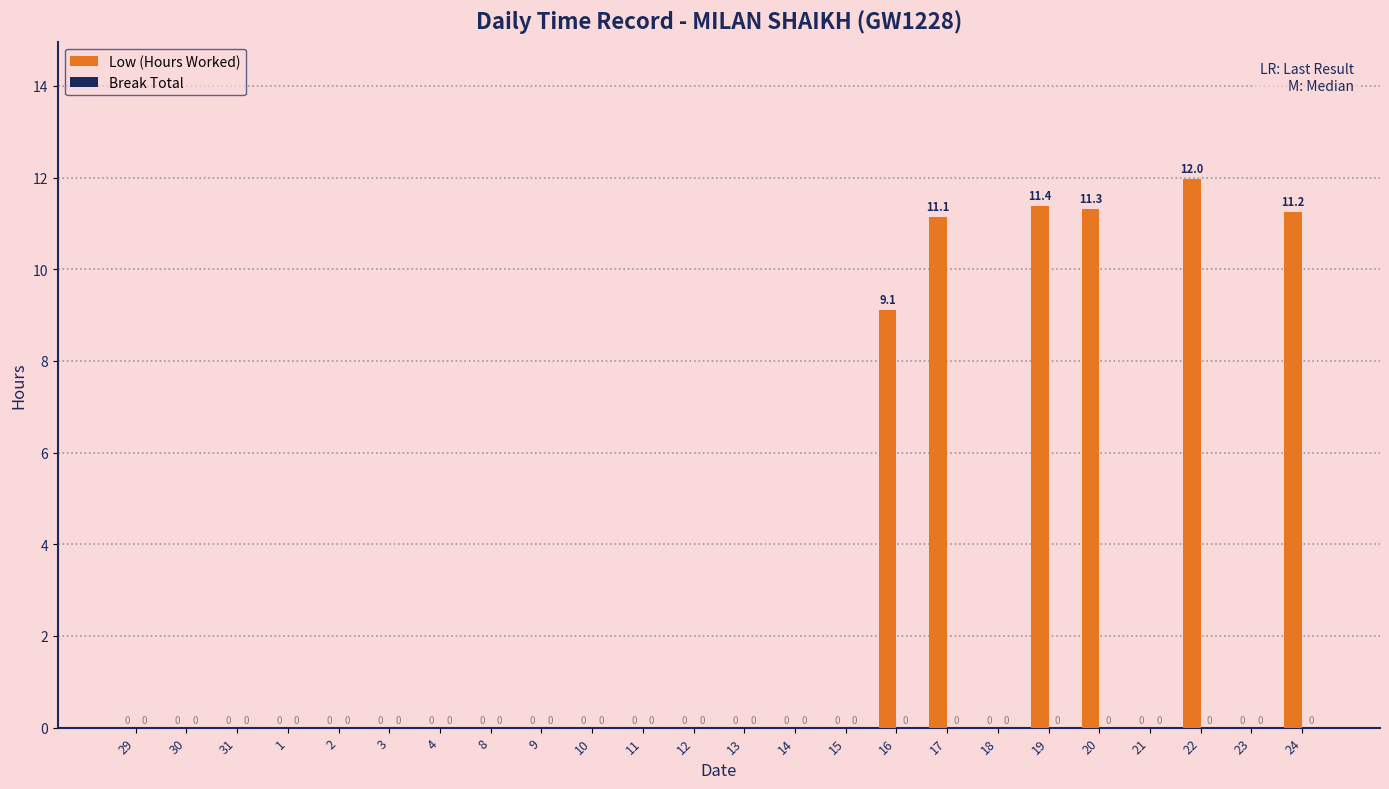

How many data points does each series have?

24